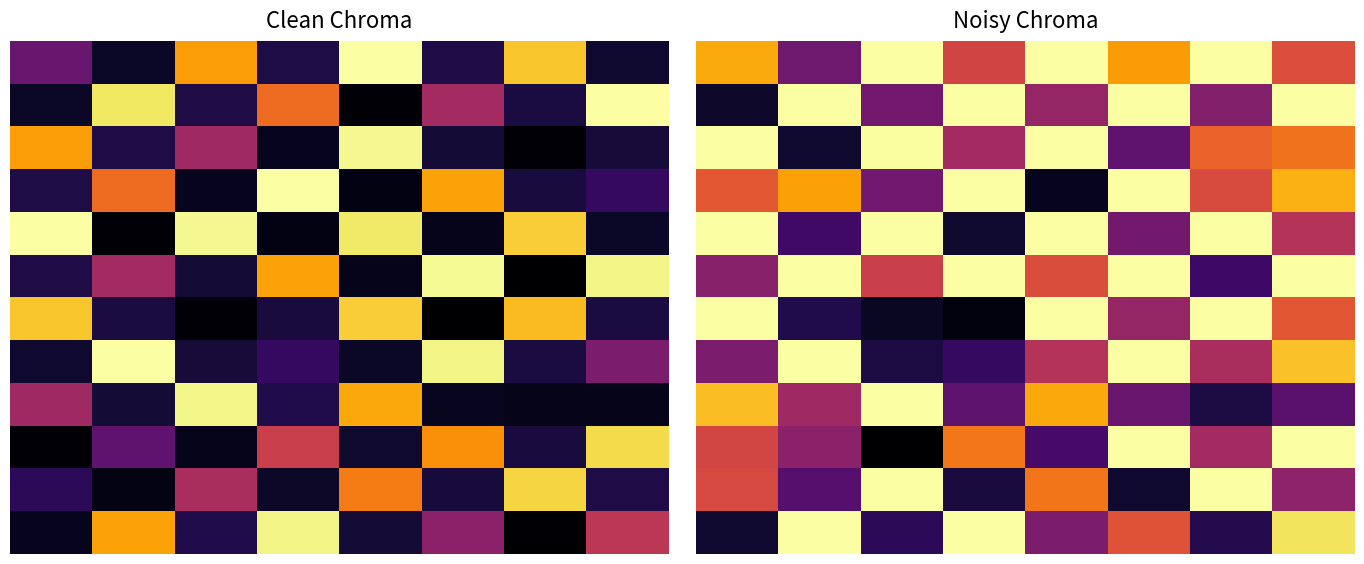

Which series changed the most between 2 and 3?

4